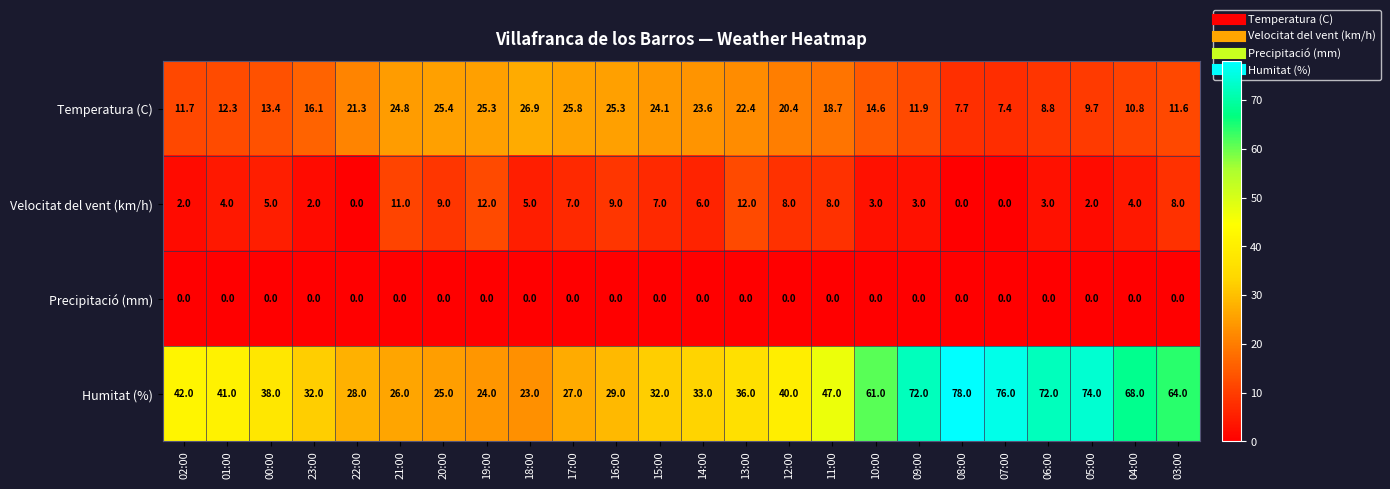

At which label is Velocitat del vent (km/h) closest to 6?

14:00